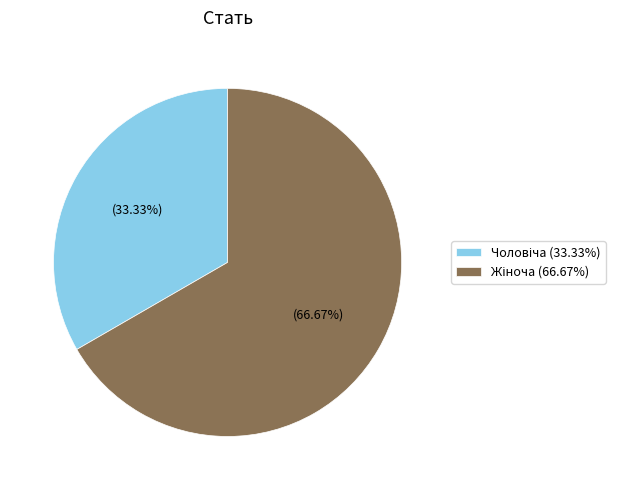

Is there a majority slice in this chart?

Yes